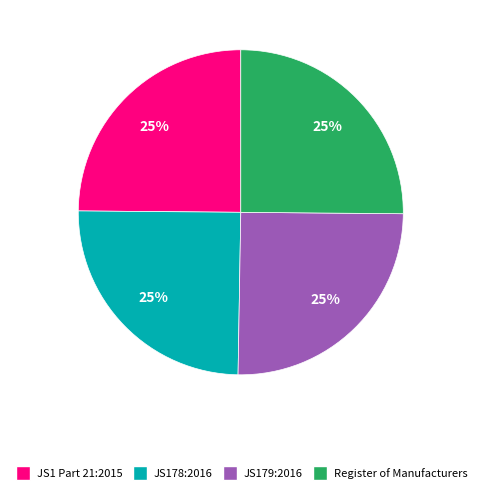

Approximately how many times larger is the value at JS1 Part 21:2015 compared to Register of Manufacturers?

1.0